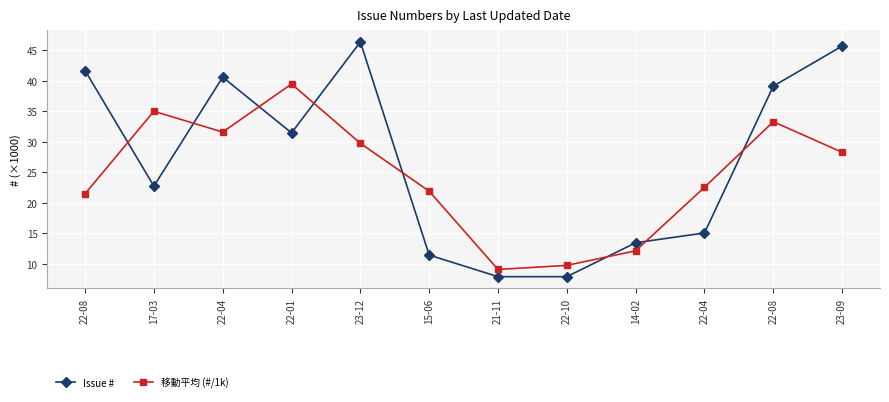

What are all the series names shown in the legend?

Issue #, 移動平均 (#/1k)